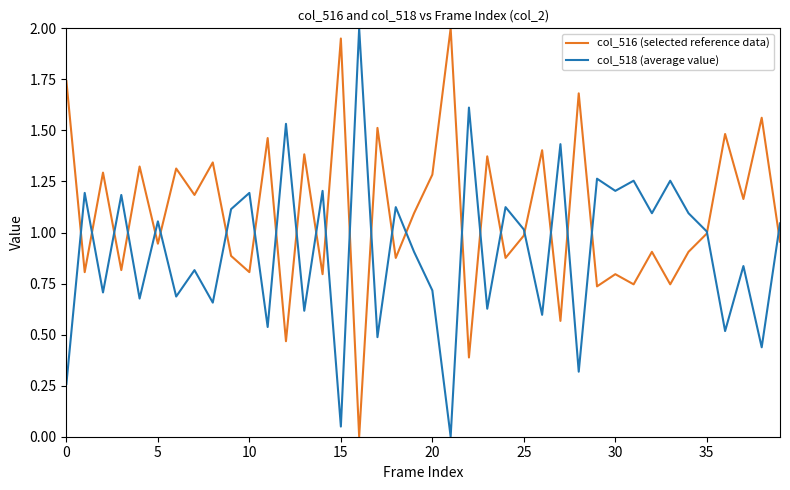

List the series in order of their overall mean, highest first.

col_516 (selected reference data), col_518 (average value)